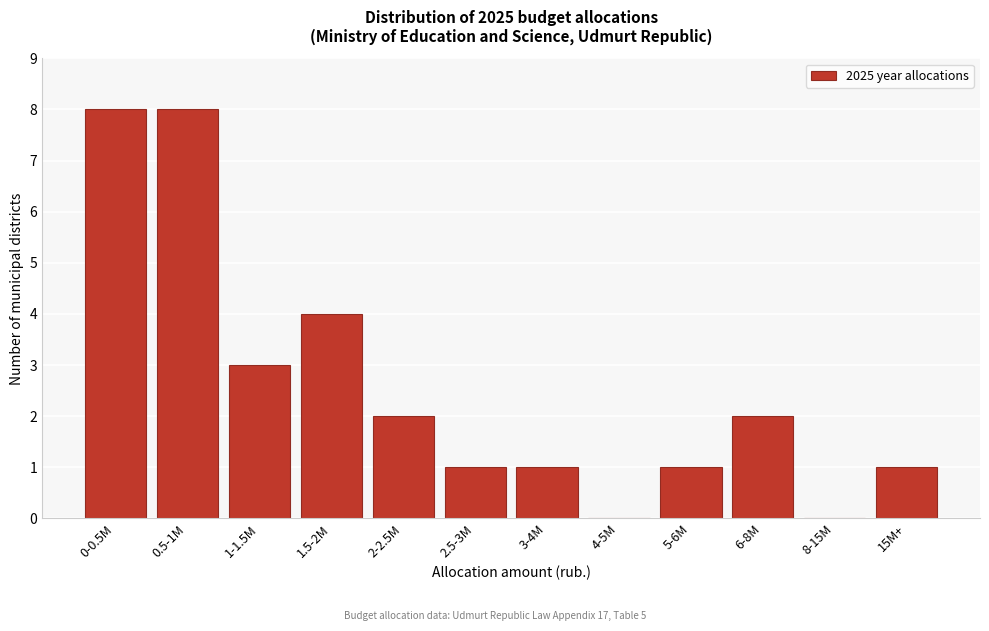

Reading left to right, extract all data points from this chart.

0-0.5M=8	0.5-1M=8	1-1.5M=3	1.5-2M=4	2-2.5M=2	2.5-3M=1	3-4M=1	4-5M=0	5-6M=1	6-8M=2	8-15M=0	15M+=1